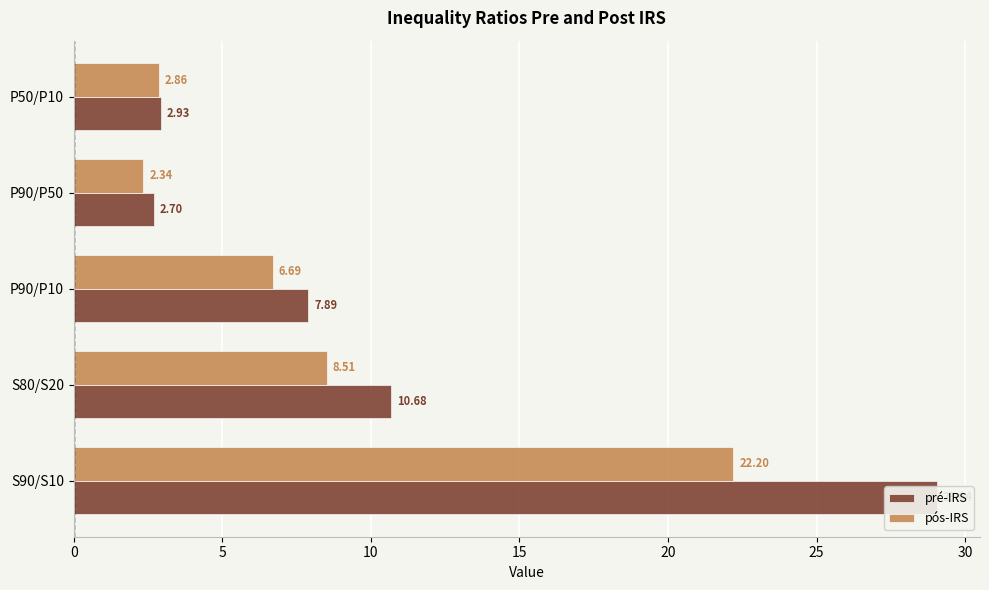

Is it true that pré-IRS equals 7.9 at P90/P10?

True